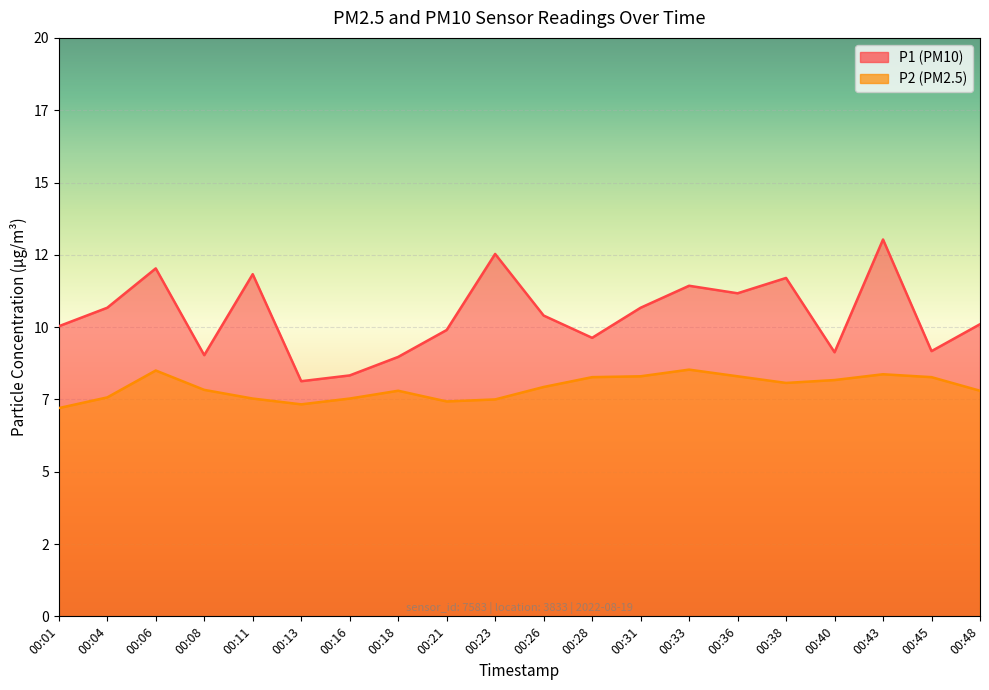

At how many categories does at least one series exceed 10?

12